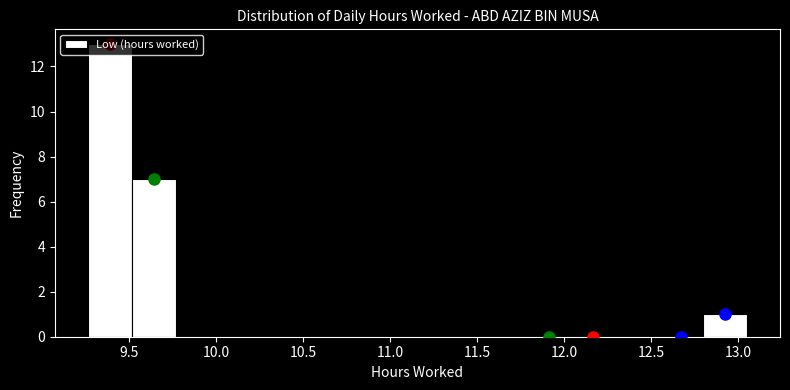

What is the height of the bar covering 9.25 to 9.50 on the x-axis? Neither the bar edges nor the heights are printed on the chart, so give them approximately, as read against the axes.

13